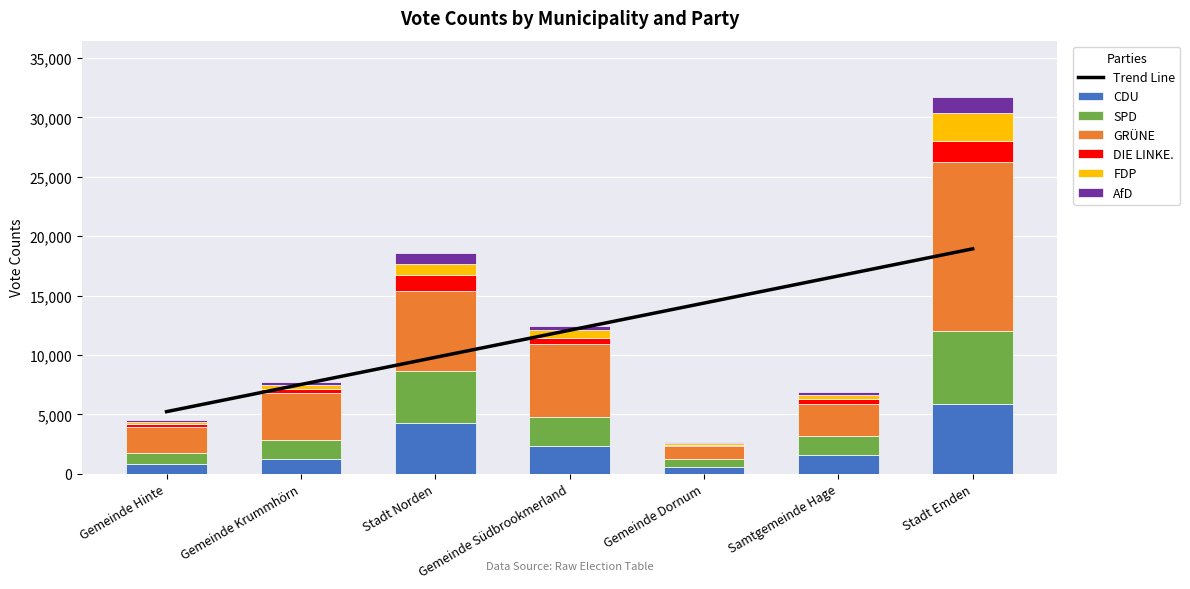

How many data points does each series have?

7